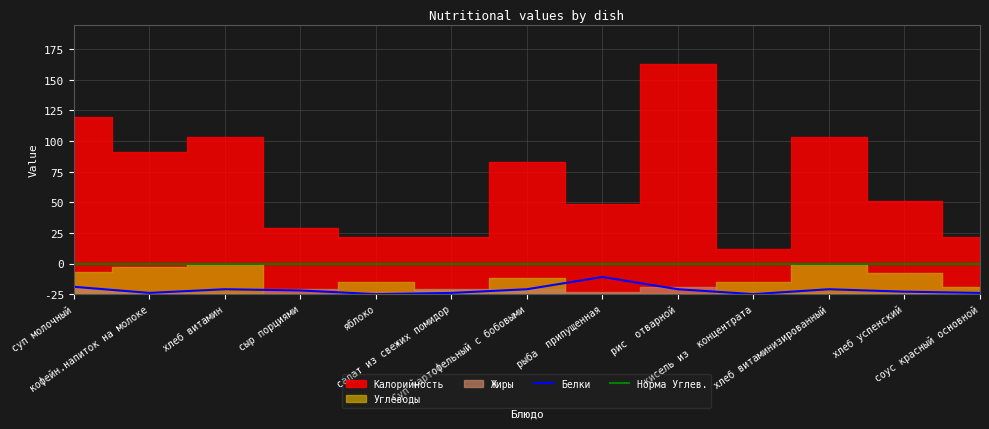

Does the chart display data point markers on the line(s)?

No